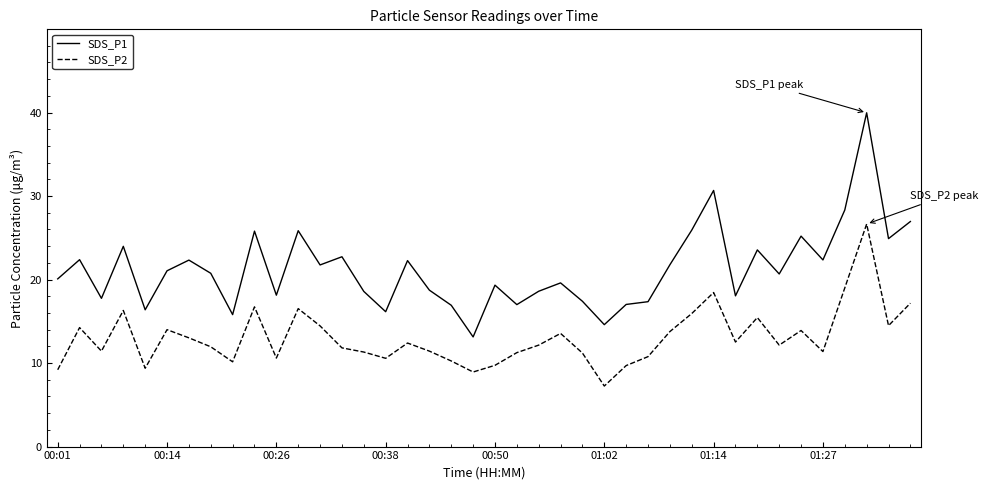

List the series in order of their peak value, highest first.

SDS_P1, SDS_P2